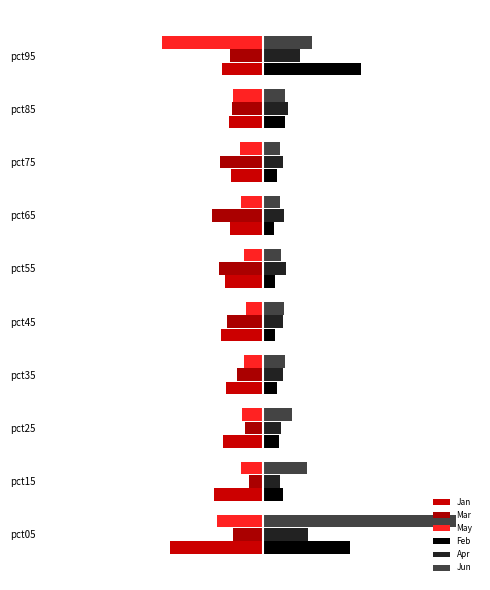

Rank the series by their maximum value, from highest to lowest.

Jun, Feb, Apr, Mar, May, Jan